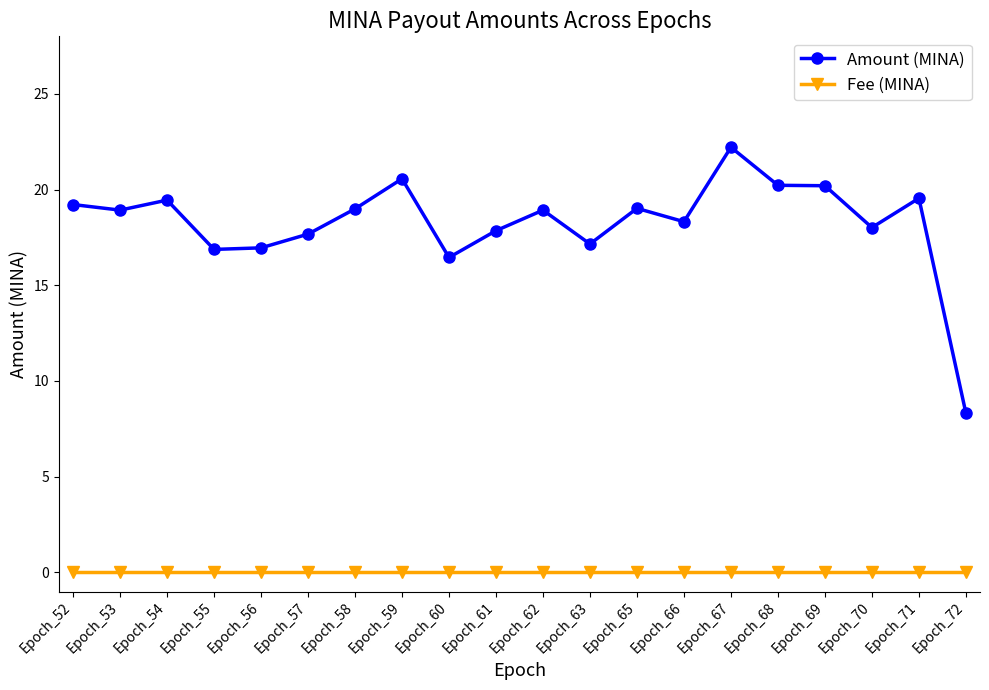

Where is the first local maximum for Amount (MINA)?

Epoch_54